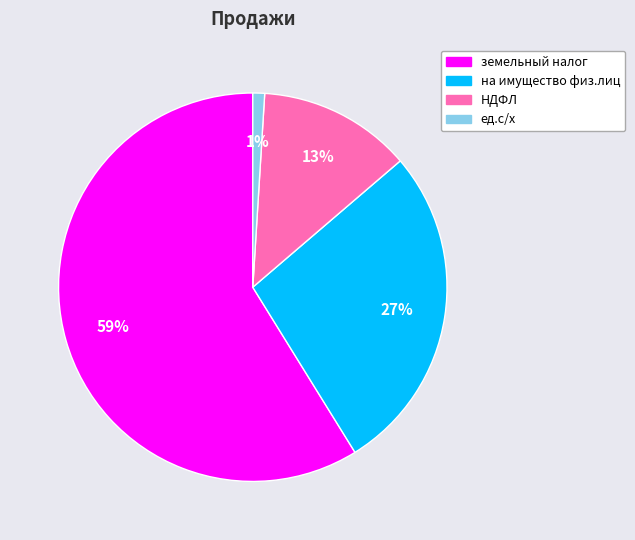

What is the largest slice in the pie chart?

земельный налог